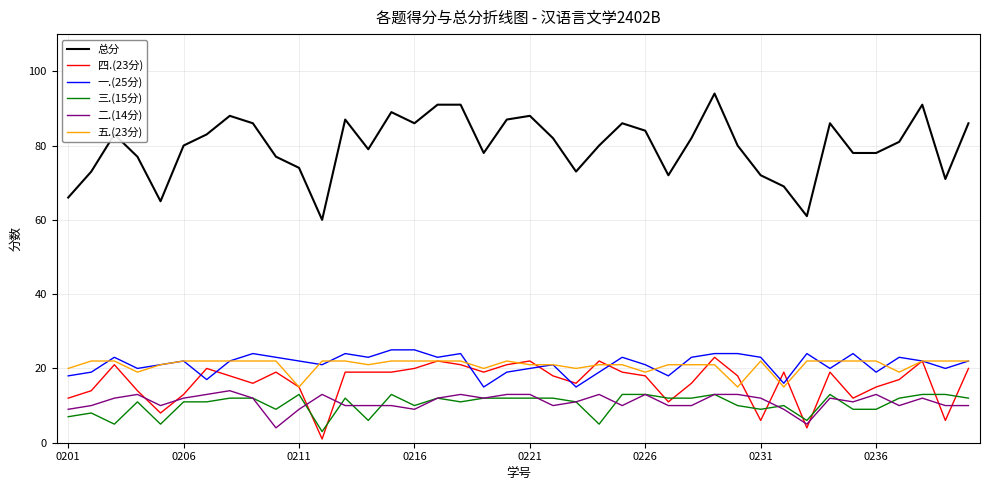

What is the maximum value shown in the chart?

94